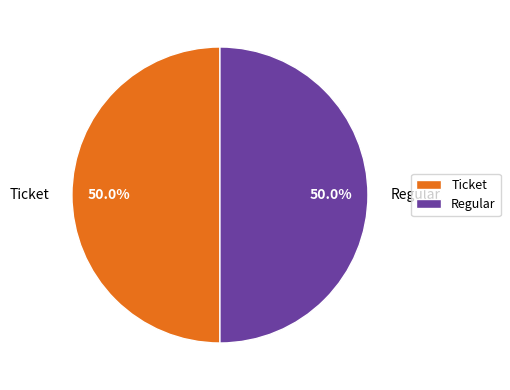

What is the total percentage of Regular and Ticket?

100.0%